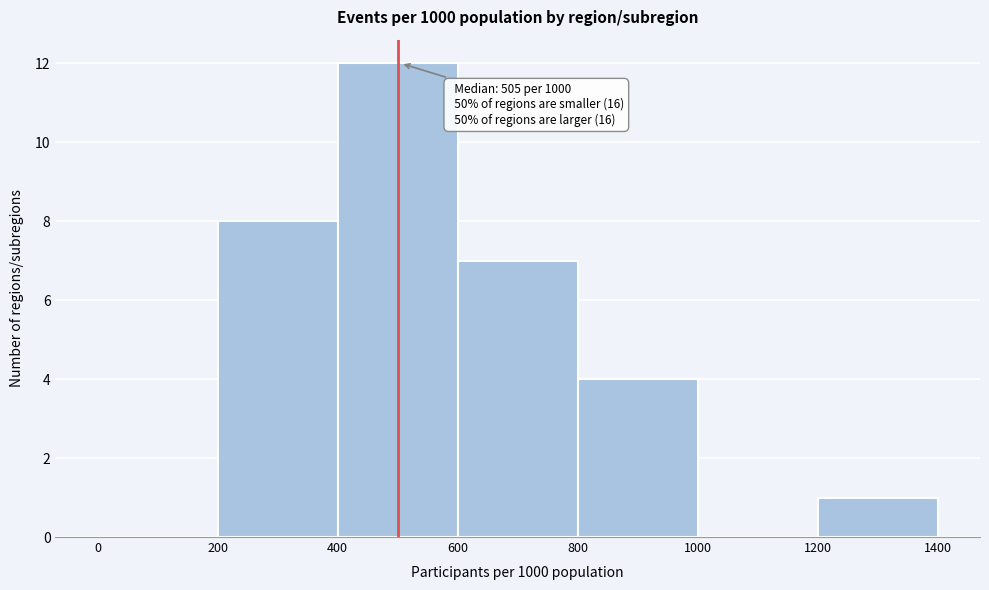

Over which range of the x-axis is the bar tallest?

400 to 600